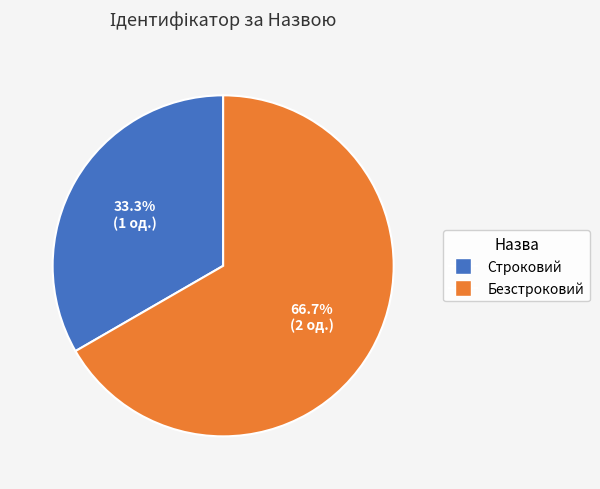

Count the number of slices in the pie.

2